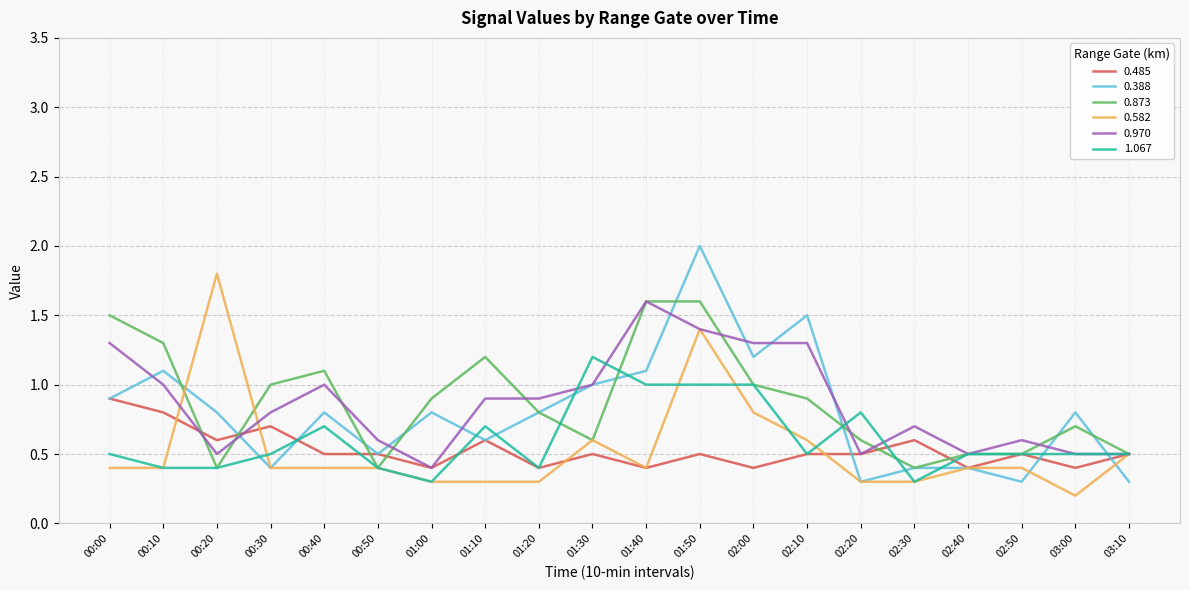

True or false: 1.067 and 0.388 cross at least once.

True